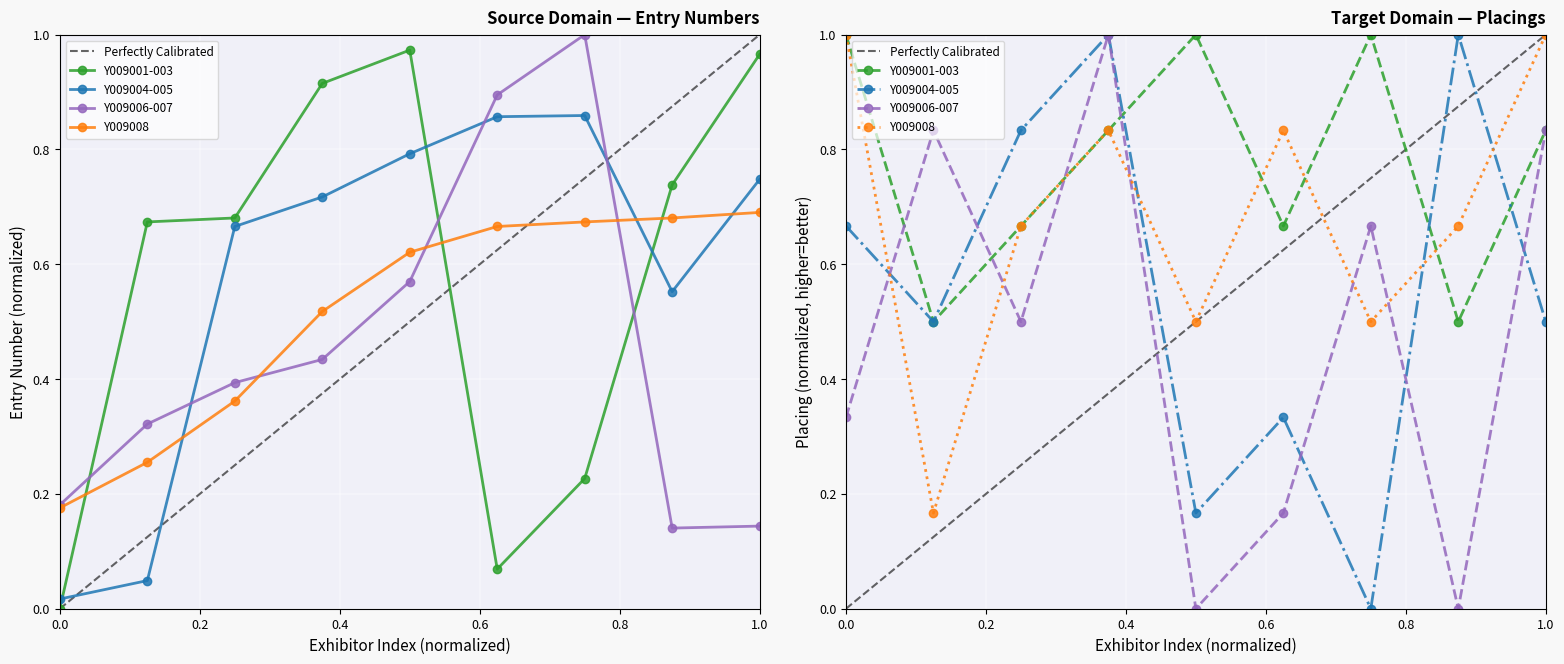

How many lines are shown in the chart?

4